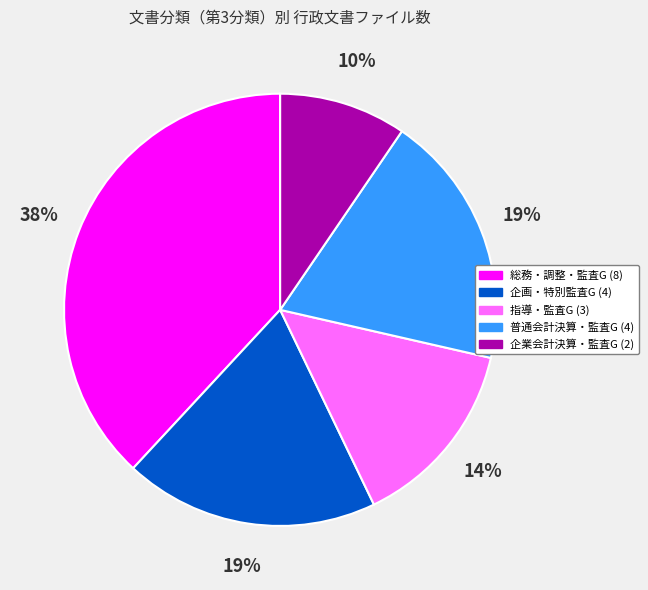

Does any single category account for the majority?

No